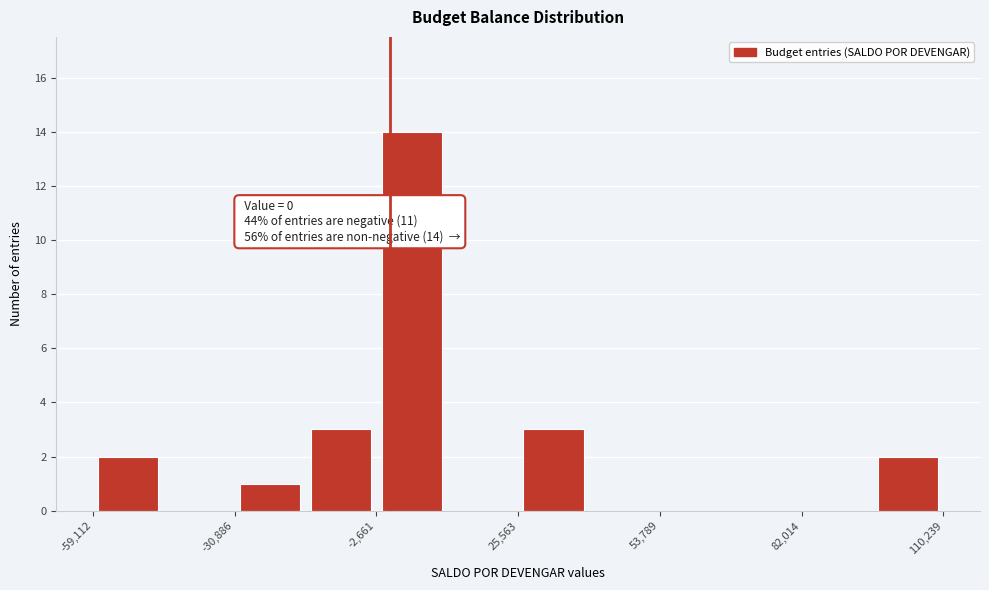

Read against the x-axis, roughly where is the centre of the tallest bar?

5000